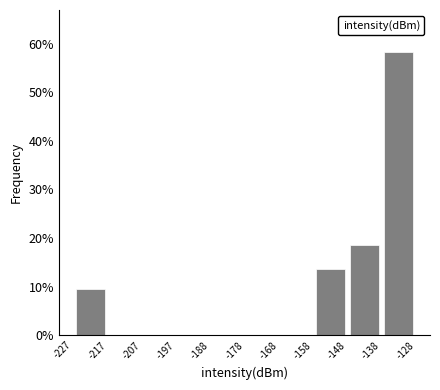

Reading left to right, transcribe this chart: for each bar, give the range it covers on the x-axis and its height. The values are not printed on the chart, so give them approximately, as read against the axis.

-227 to -217: 10
-217 to -207: 0
-207 to -197: 0
-197 to -188: 0
-188 to -178: 0
-178 to -168: 0
-168 to -158: 0
-158 to -148: 14
-148 to -138: 18
-138 to -128: 58